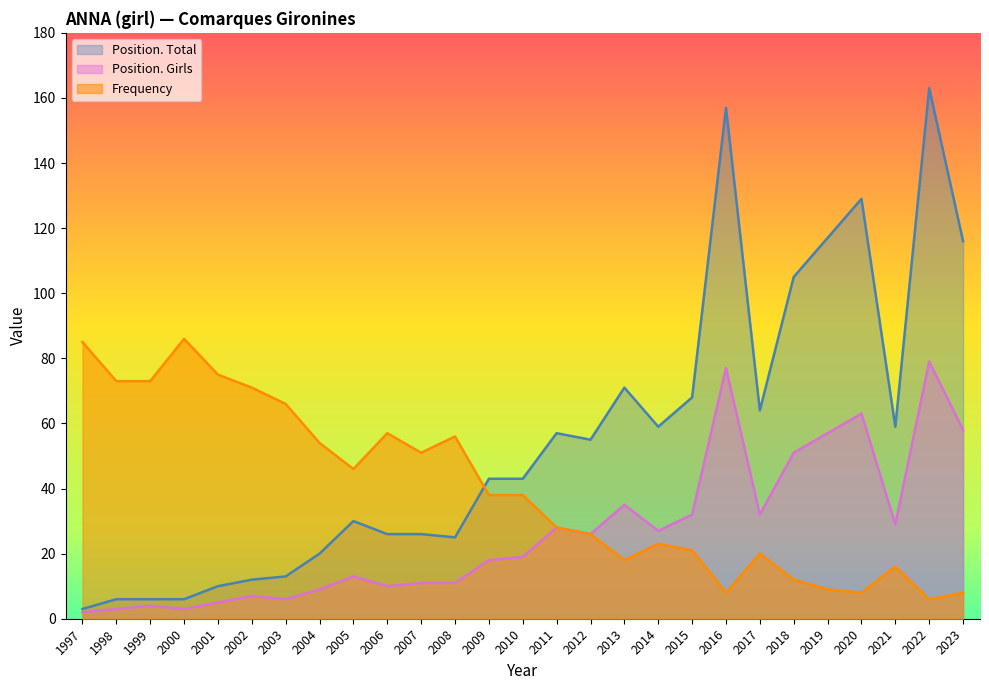

Is it true that Frequency equals 14 at 2003?

False